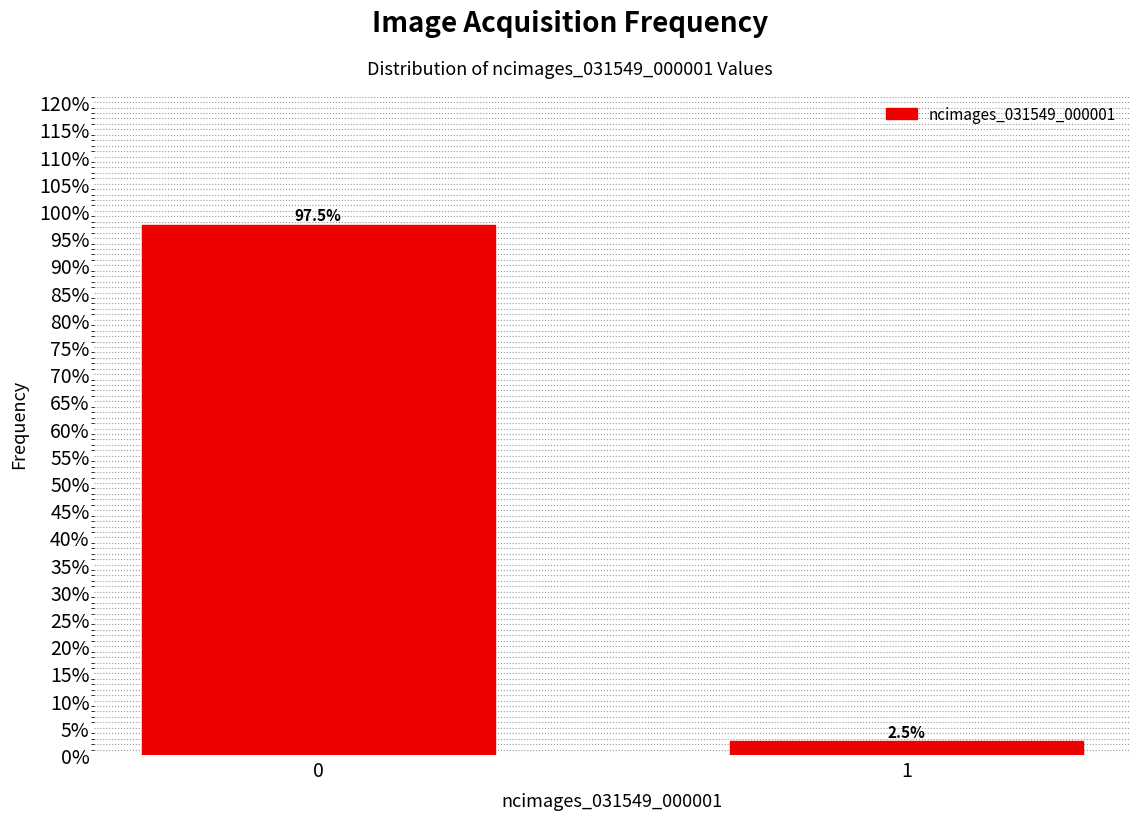

Reading left to right, list all the values displayed in this chart.

97.5	2.5